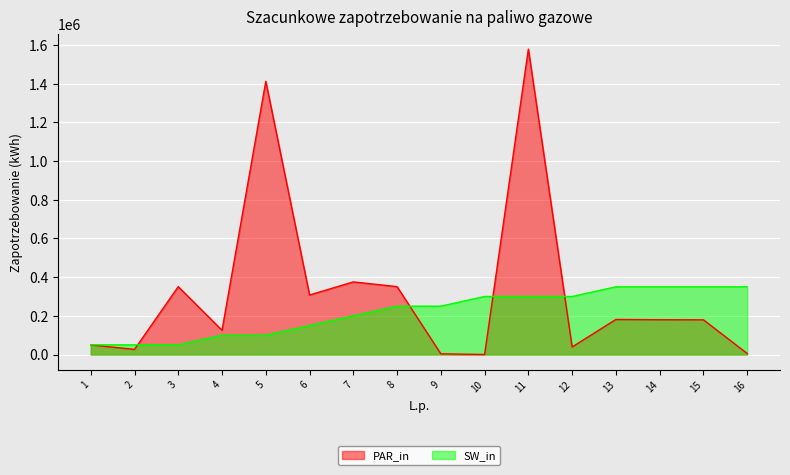

What is the lowest value of the SW_in series?

50000